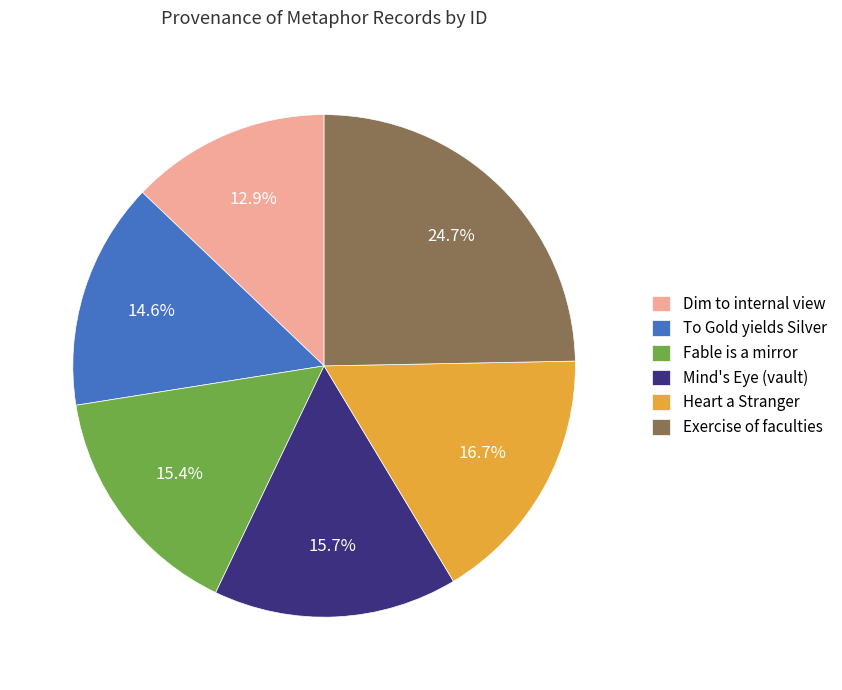

Is there any slice that represents more than half of the pie?

No